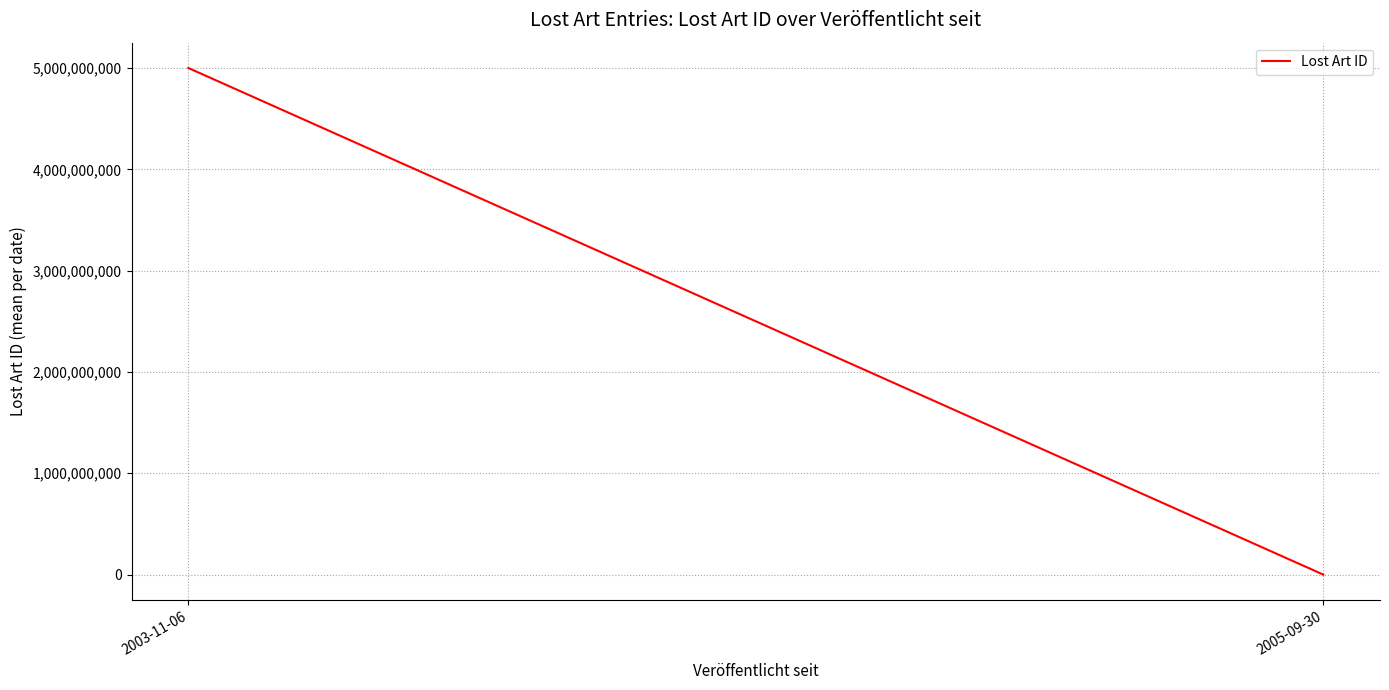

Reading left to right, list all the values displayed in this chart.

2003-11-06=5000002229.5	2005-09-30=310620.0